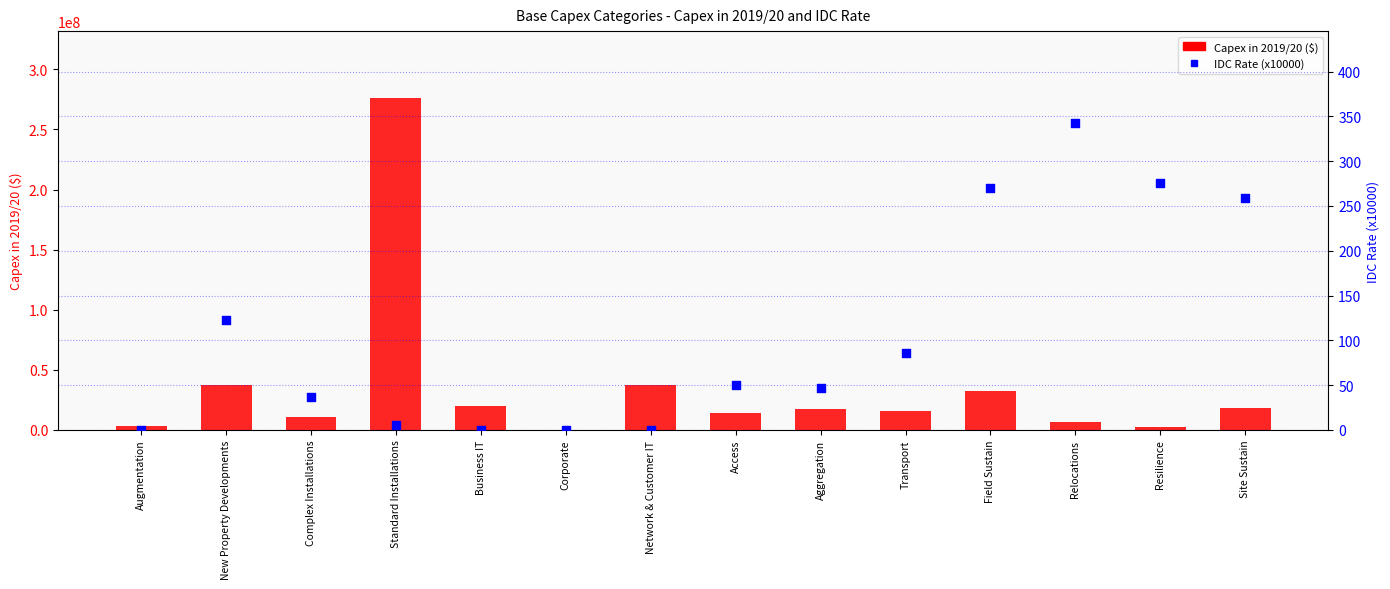

At which category is the sum across all series the highest?

Standard Installations